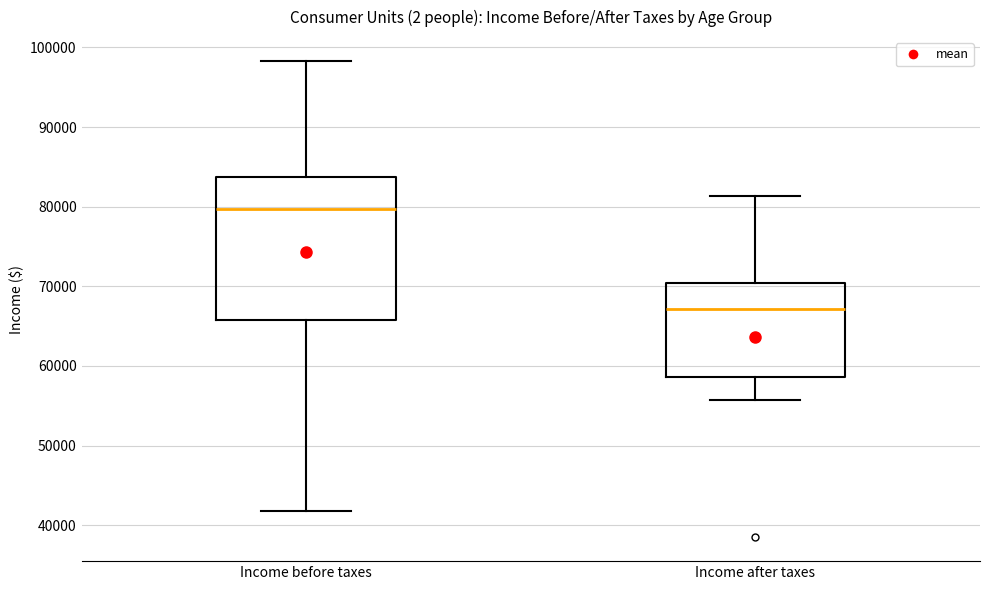

Where is the upper edge of the box for Income before taxes on the y-axis? The values are not printed on the chart, so give them approximately, as read against the axis.

84000